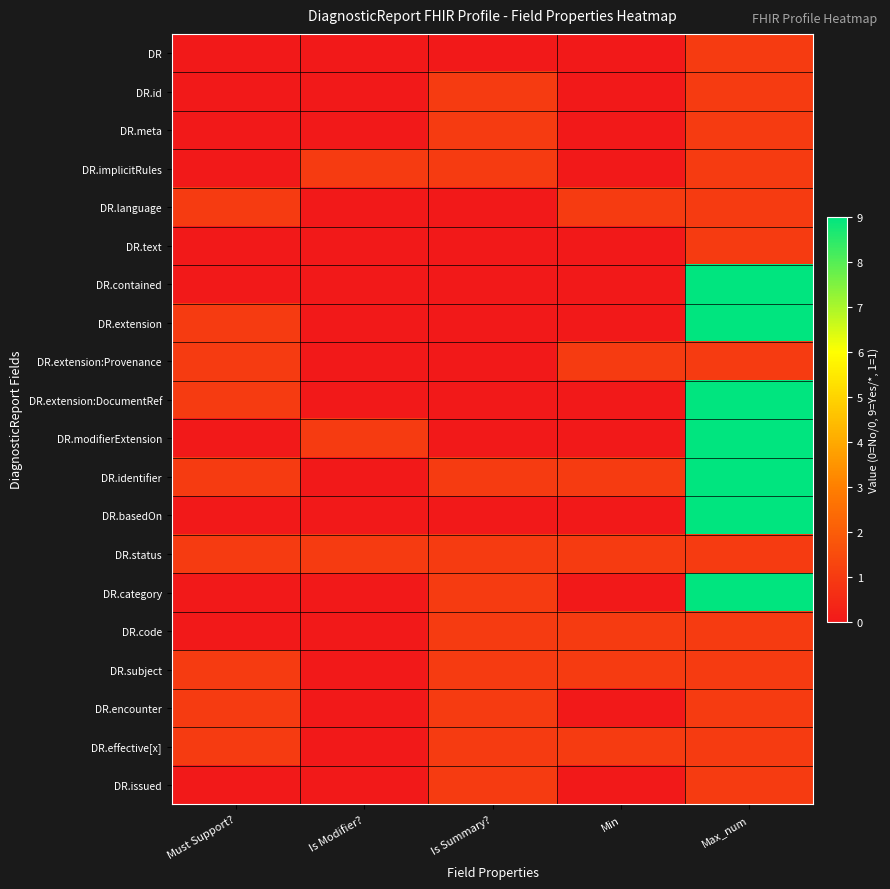

At how many categories does at least one series exceed 5?

1